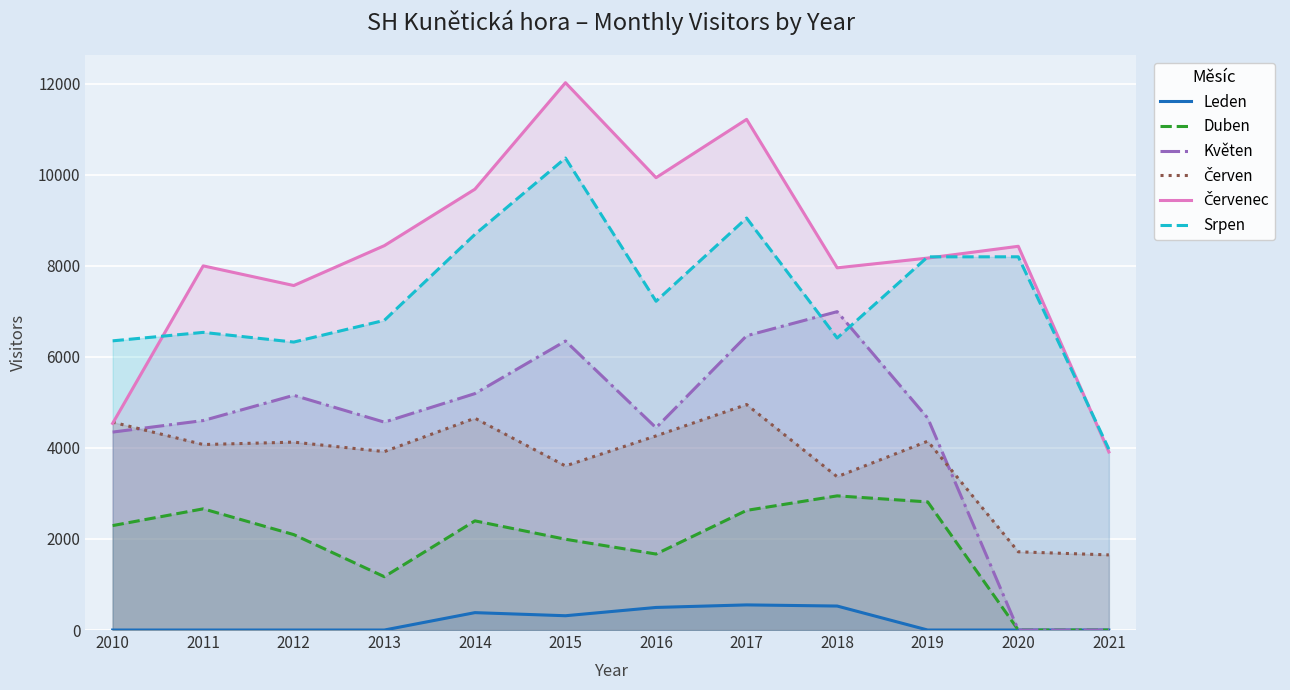

What is the approximate value of Duben at 2010?

2294